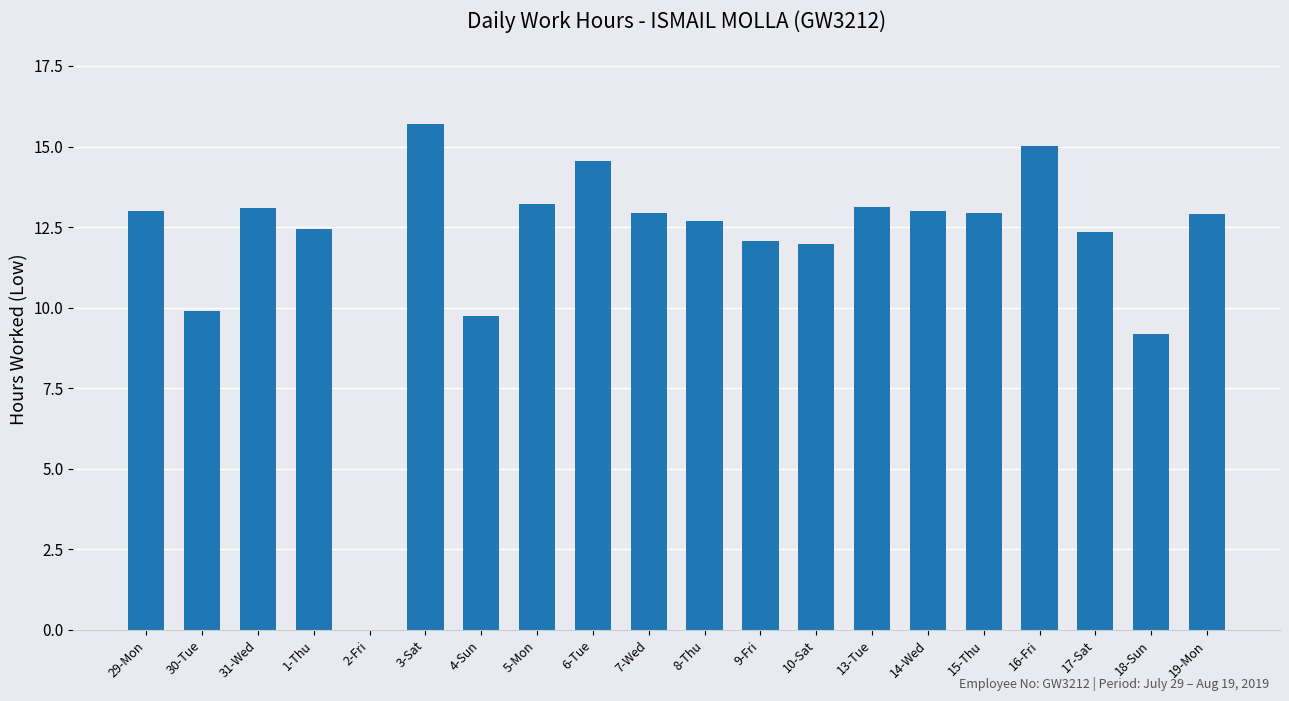

What is the average value?

12.0